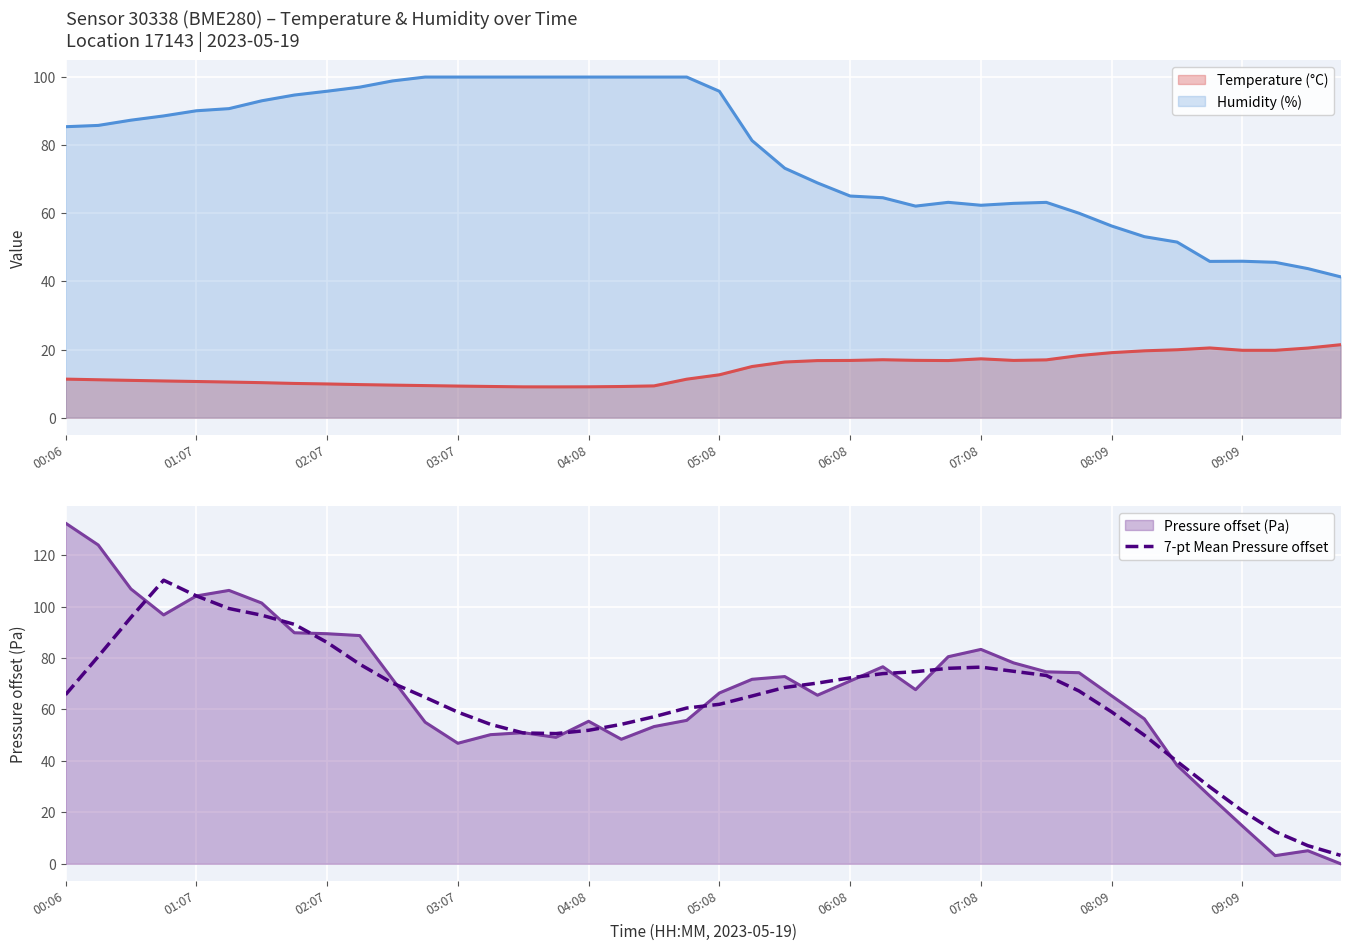

How many data points are less than 67?

20